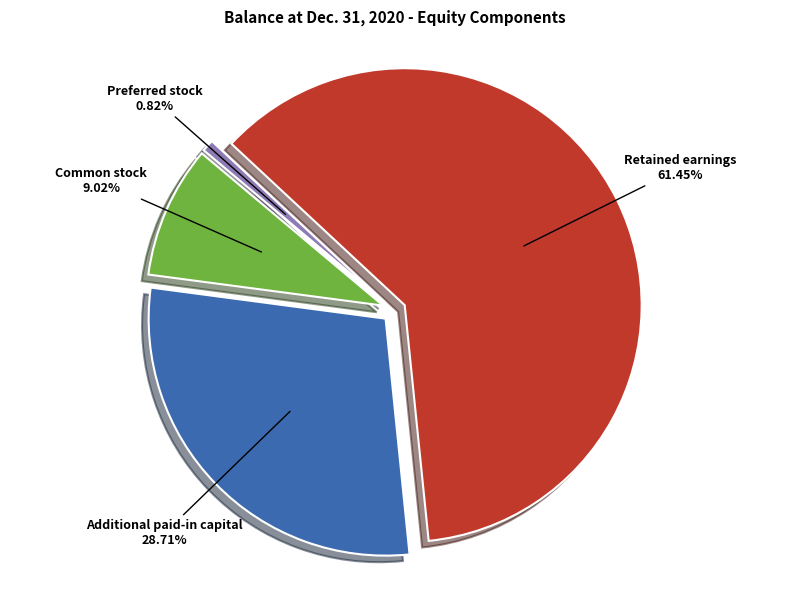

Do Additional paid-in capital and Retained earnings together represent more than half of the pie?

Yes